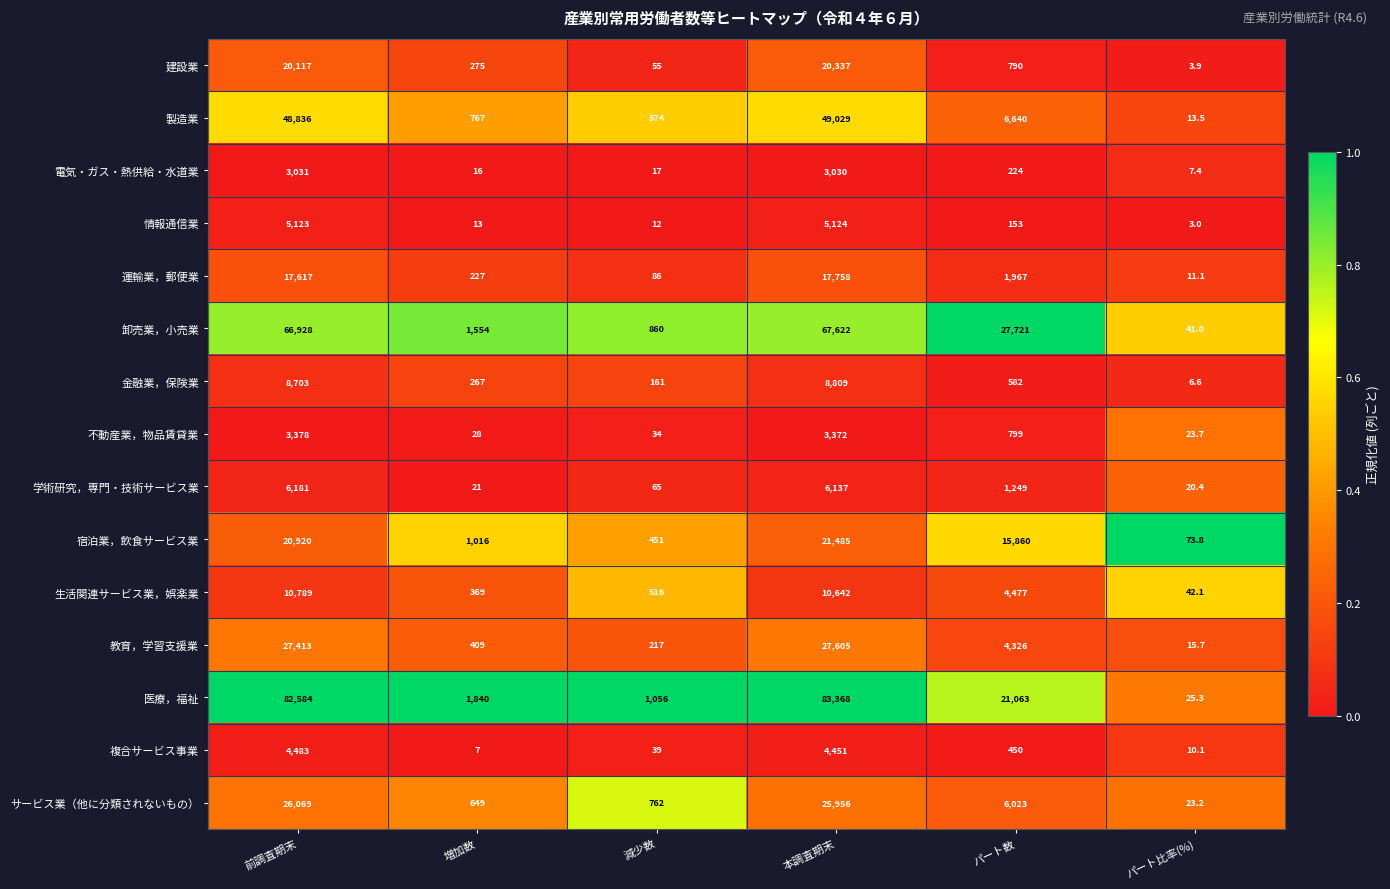

At 増加数, list the series in order from largest to smallest.

医療，福祉, 卸売業，小売業, 宿泊業，飲食サービス業, 製造業, サービス業（他に分類されないもの）, 教育，学習支援業, 生活関連サービス業，娯楽業, 建設業, 金融業，保険業, 運輸業，郵便業, 不動産業，物品賃貸業, 学術研究，専門・技術サービス業, 電気・ガス・熱供給・水道業, 情報通信業, 複合サービス事業